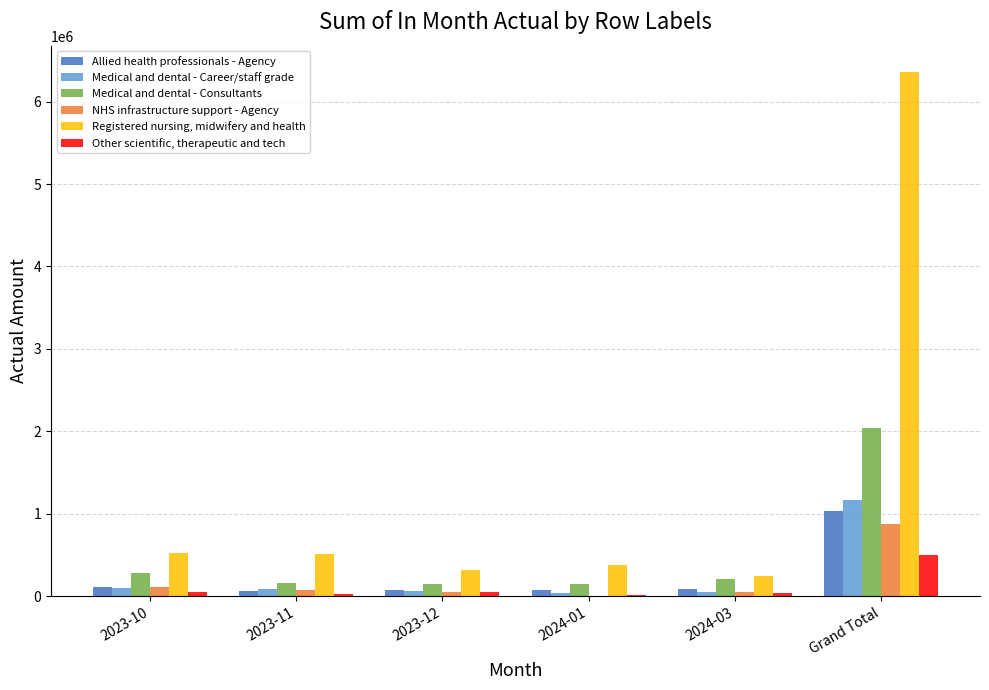

Is the value of Allied health professionals - Agency at 2024-01 greater than the value of Registered nursing, midwifery and health at Grand Total?

No